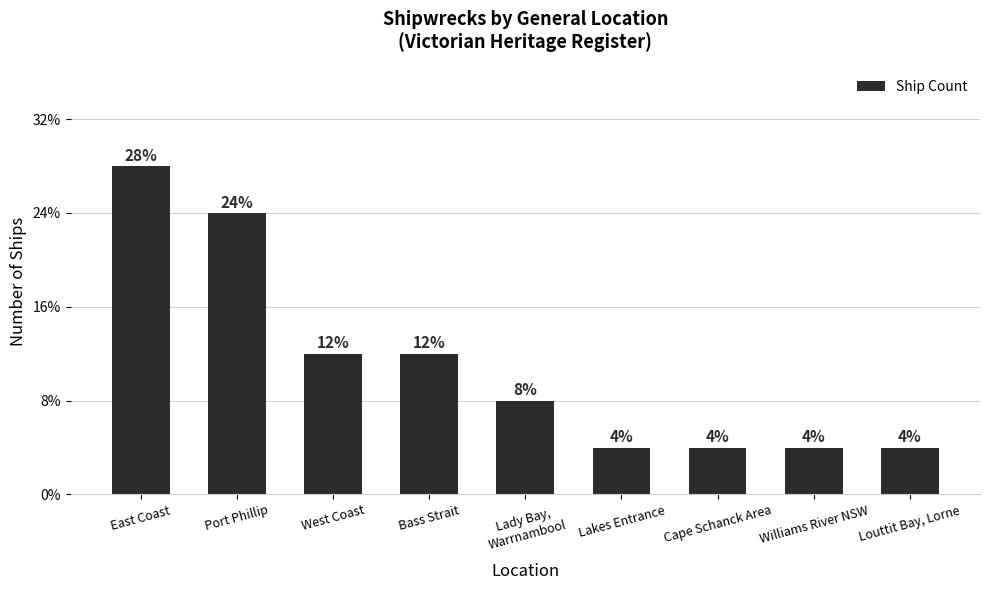

What is the sum of the values at Williams River NSW and Lady Bay,
Warrnambool?

3